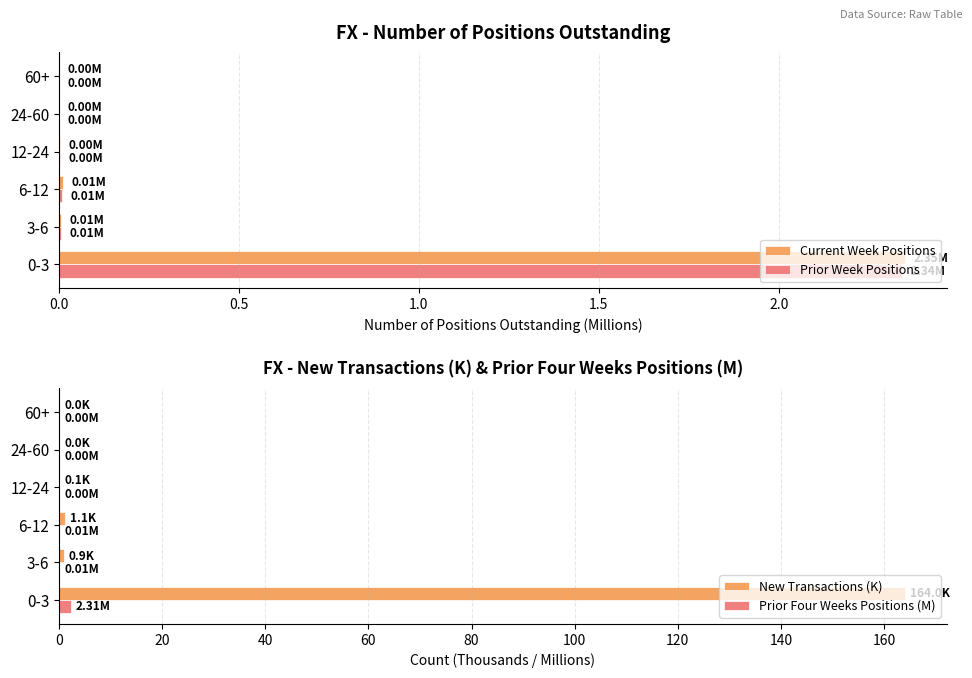

What is the sum of all New Transactions (K) values?

166.1